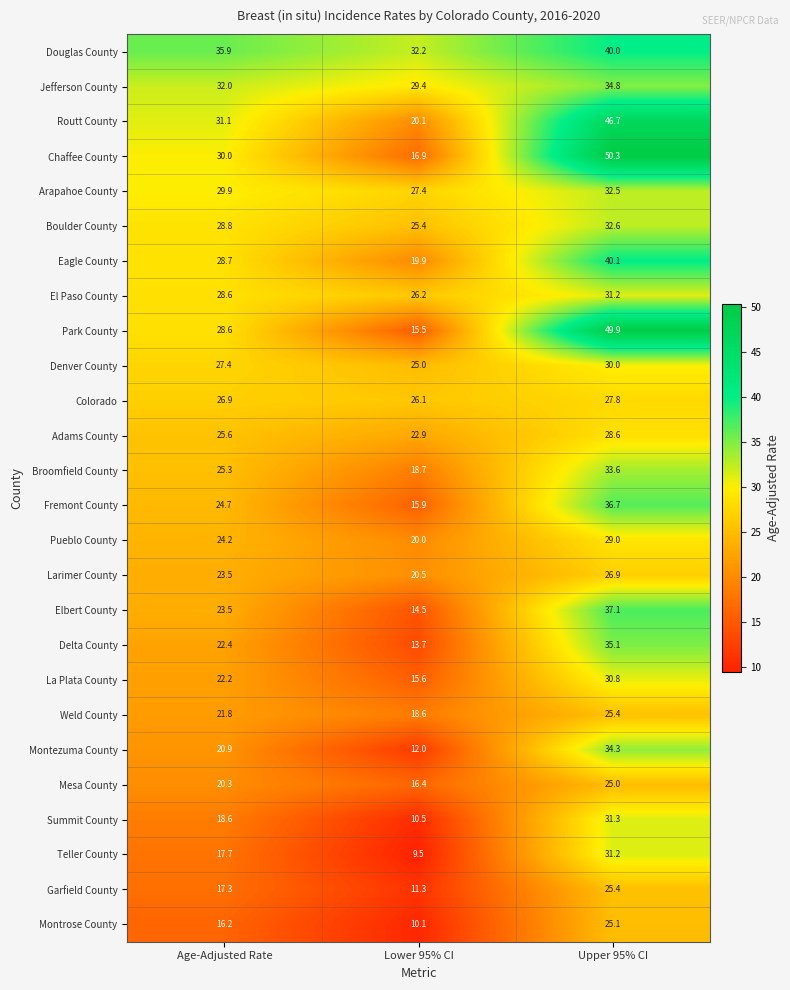

Is the value of Colorado at Age-Adjusted Rate greater than the value of Montrose County at Age-Adjusted Rate?

Yes